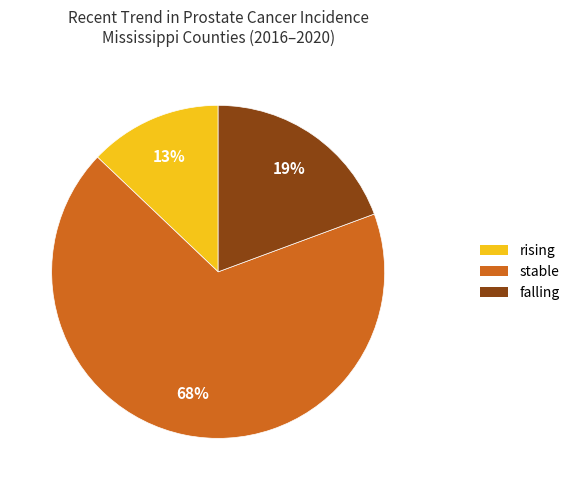

Is falling the majority of the pie?

No